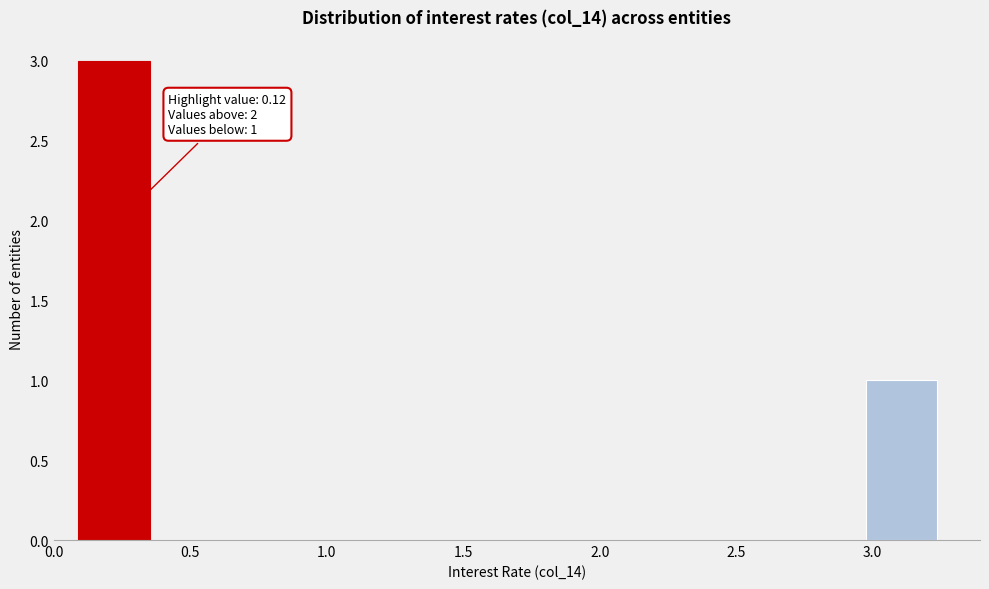

Which range on the x-axis has the tallest bar?

0.10 to 0.35